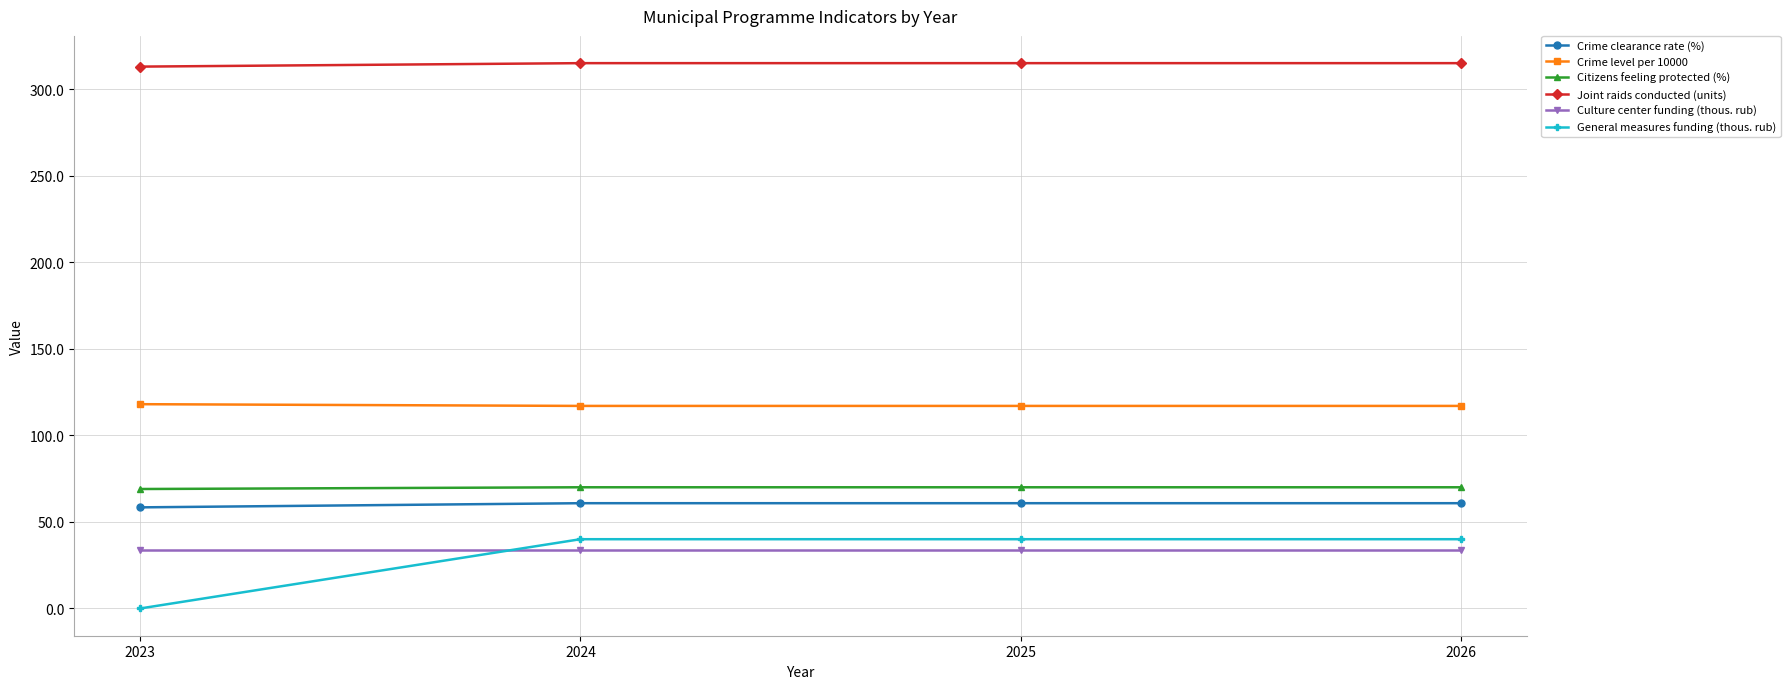

True or false: Joint raids conducted (units) and General measures funding (thous. rub) cross at least once.

False